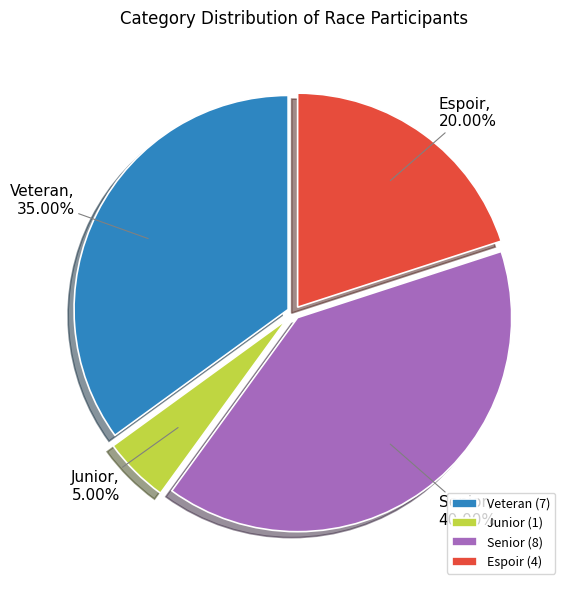

Do Espoir and Junior together represent more than half of the pie?

No